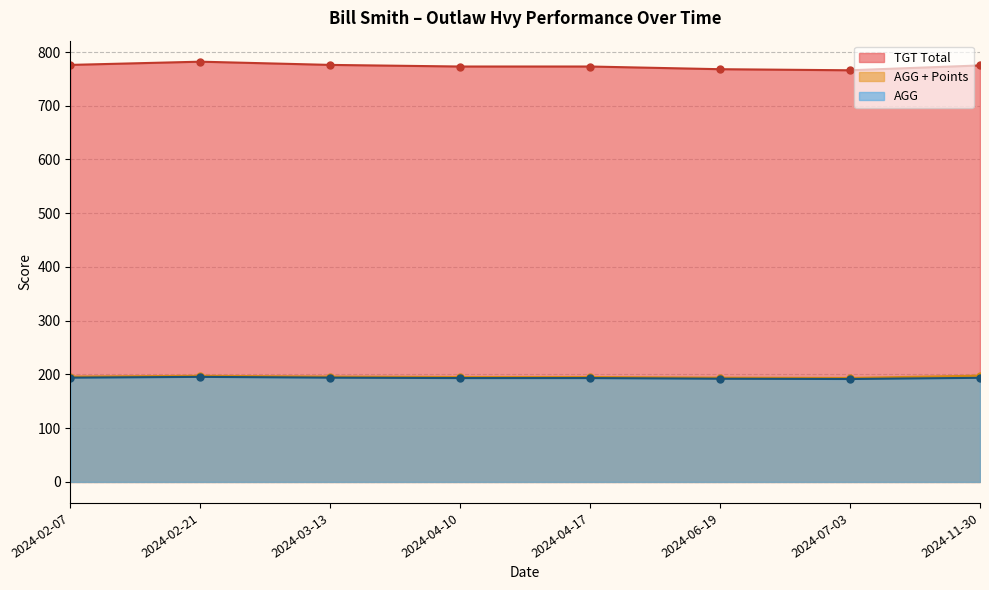

At how many categories does at least one series exceed 460?

8